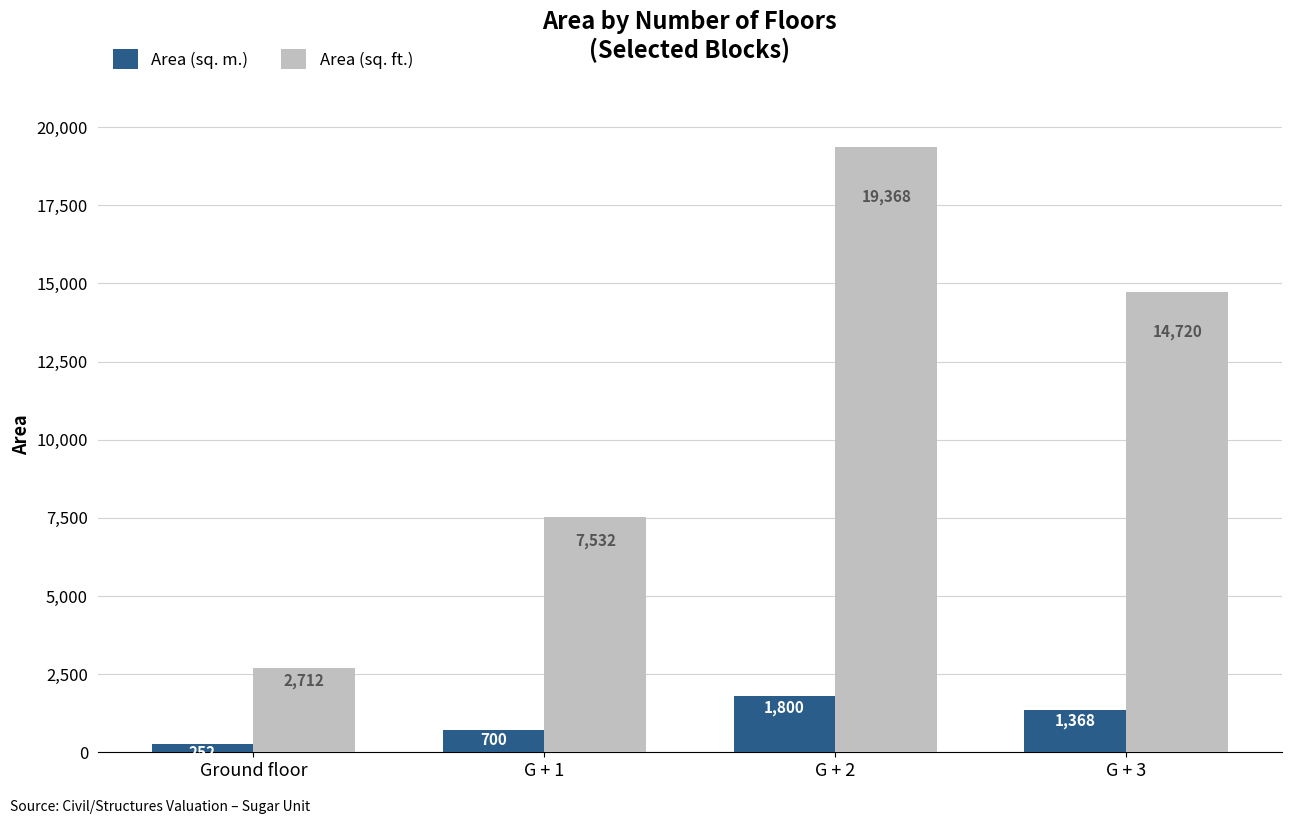

What is the difference between the highest and lowest values at G + 1?

6832.0